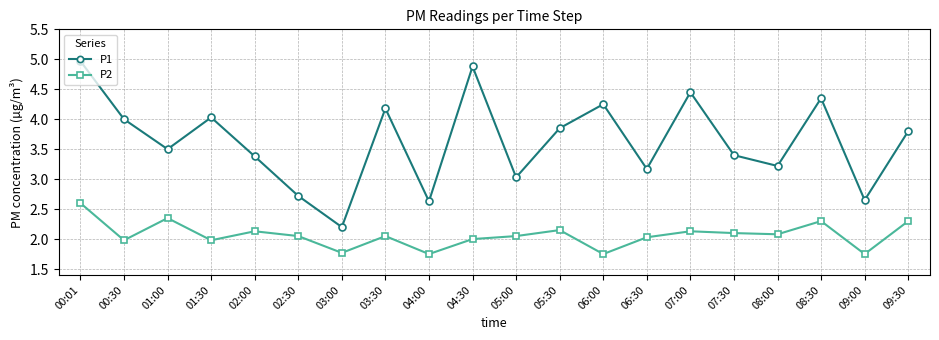

The P1 series shows 4.0 at 00:30. True or false?

True